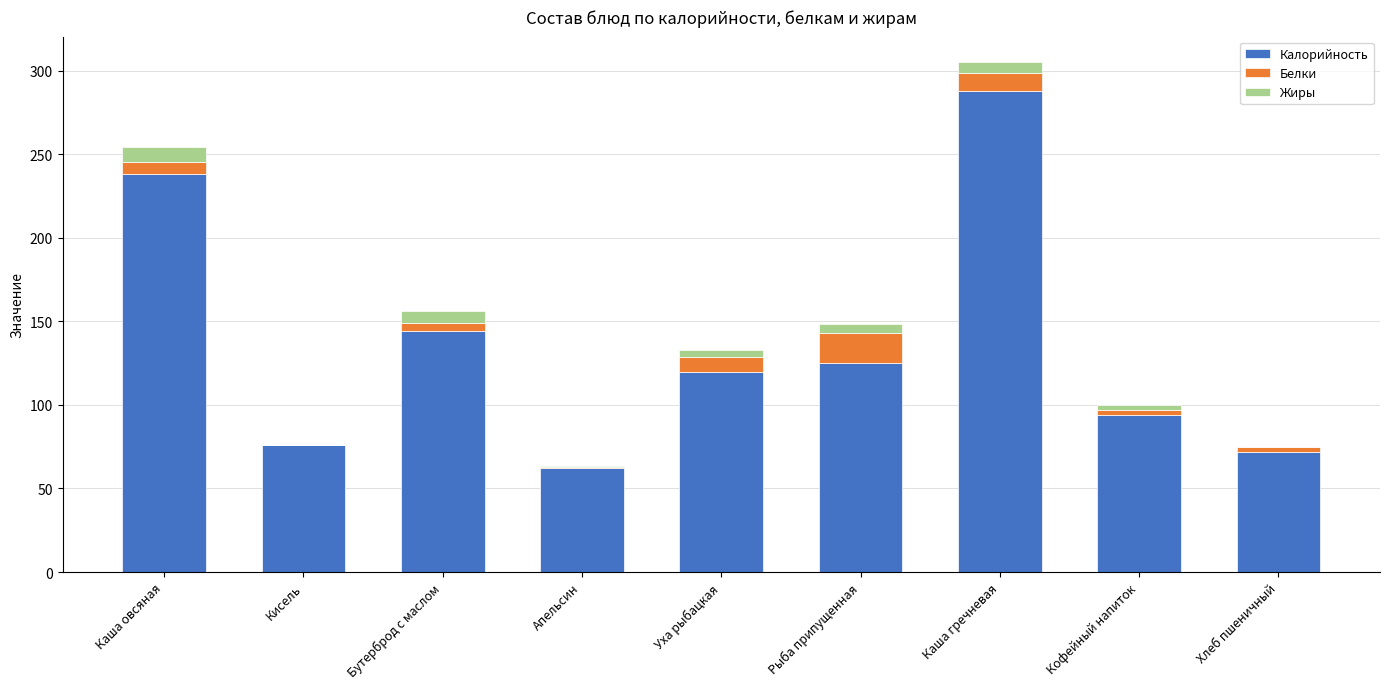

How many categories are shown in the chart?

9